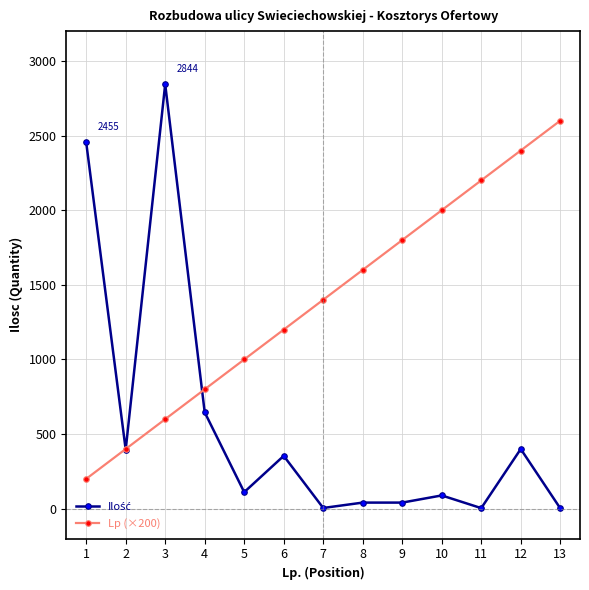

What is the spread (max minus min) of values at 10?

1911.0